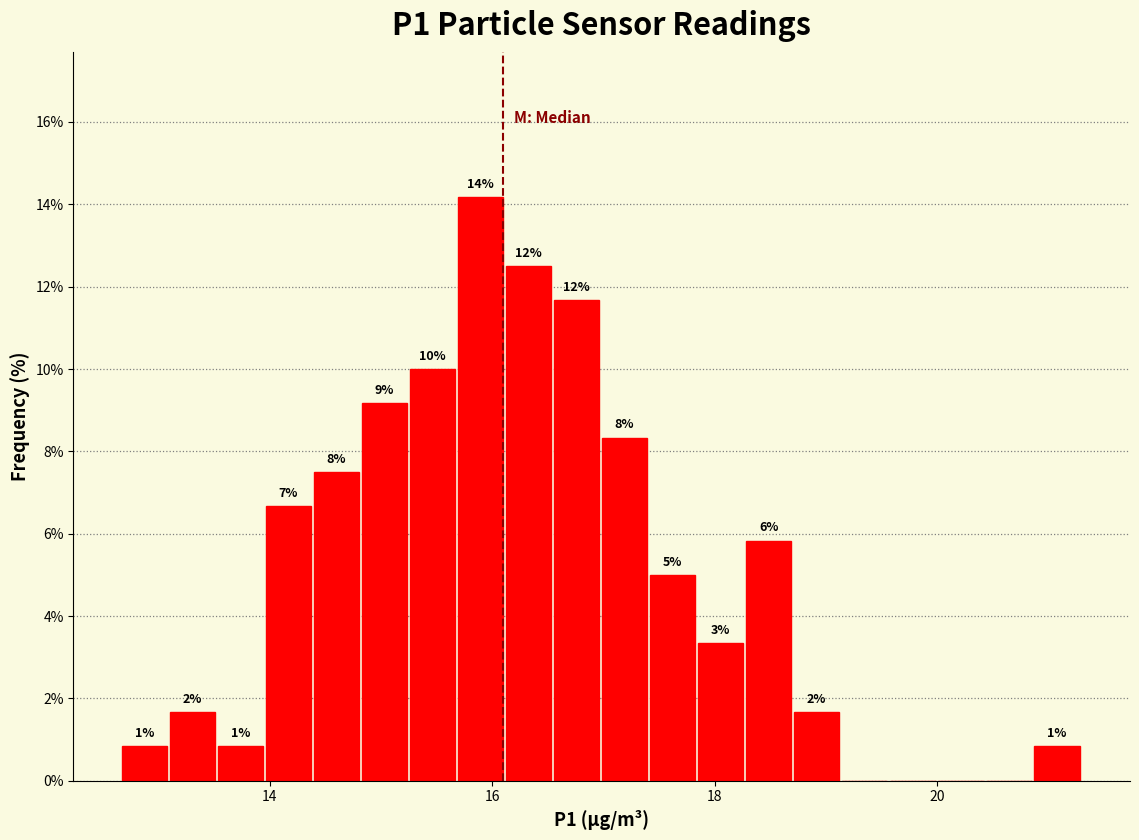

Around what value on the x-axis is the tallest bar? Give the approximate position of its centre, as read against the axis.

15.8